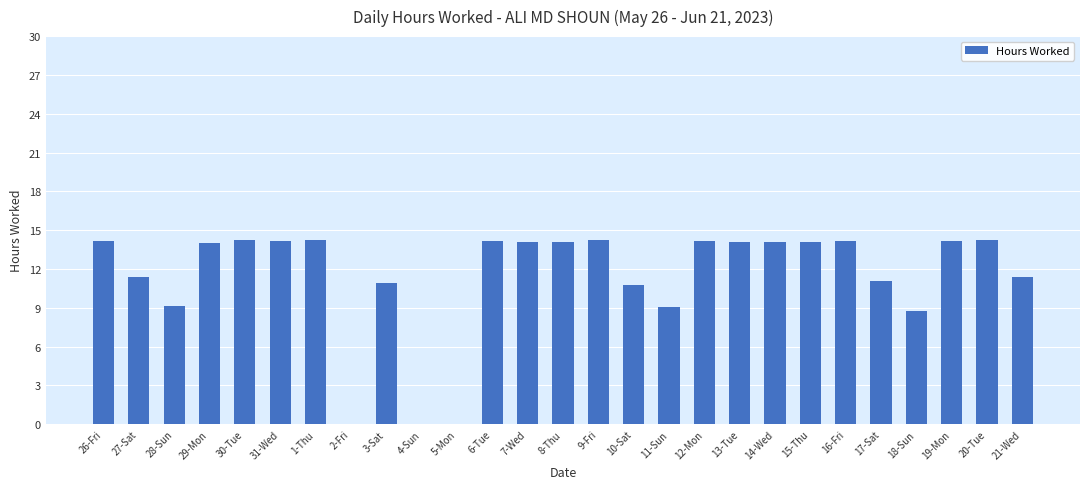

True or false: the data shows 14.2 at 20-Tue.

True